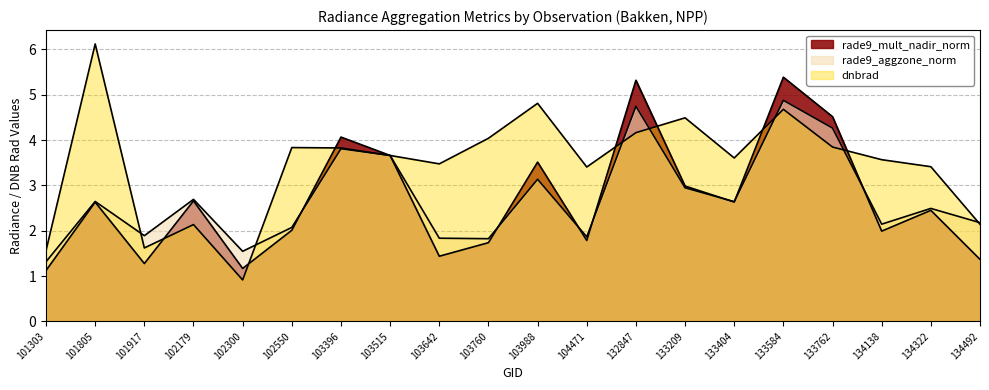

Which series has the largest total across all categories?

dnbrad